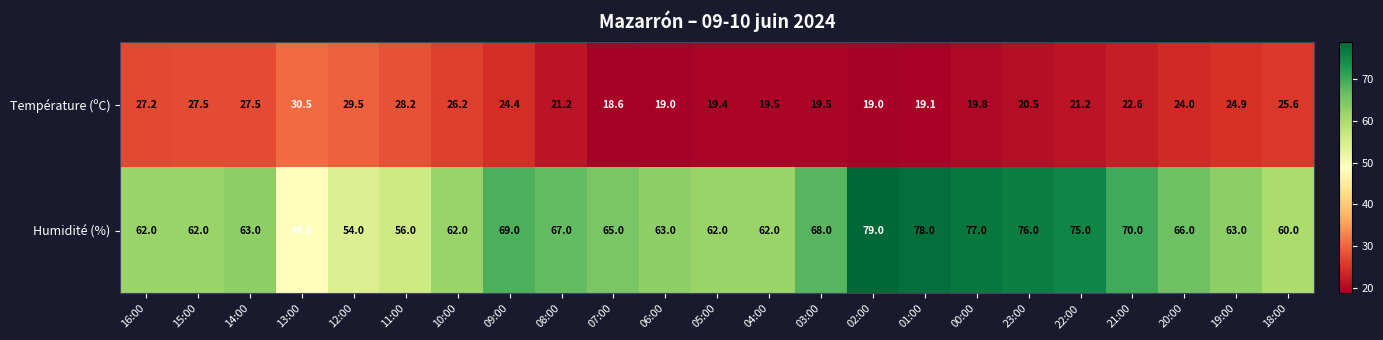

What is the approximate value of Humidité (%) at 20:00?

66.0